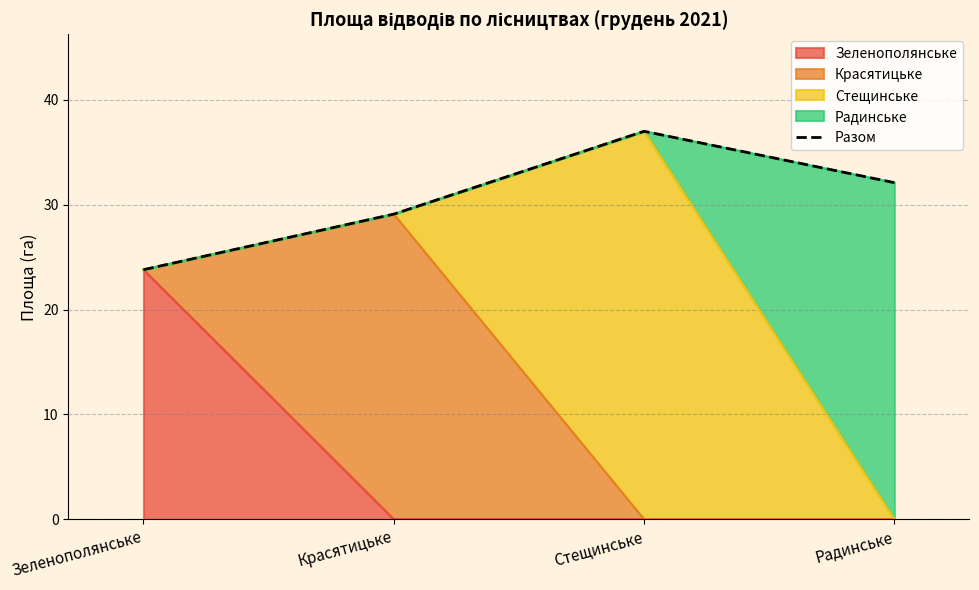

Rank the categories by value from lowest to highest.

Зеленополянське, Красятицьке, Радинське, Стещинське